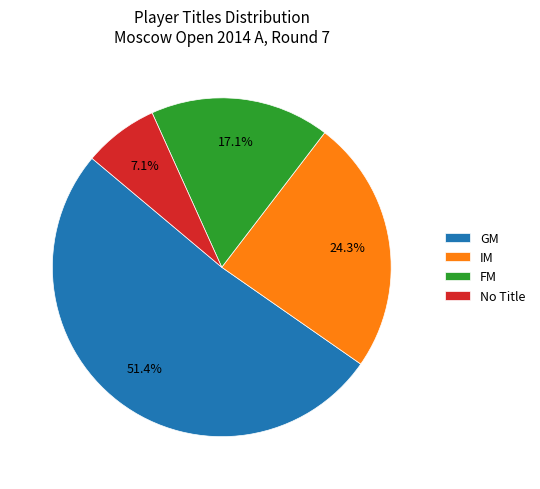

Is IM the majority of the pie?

No